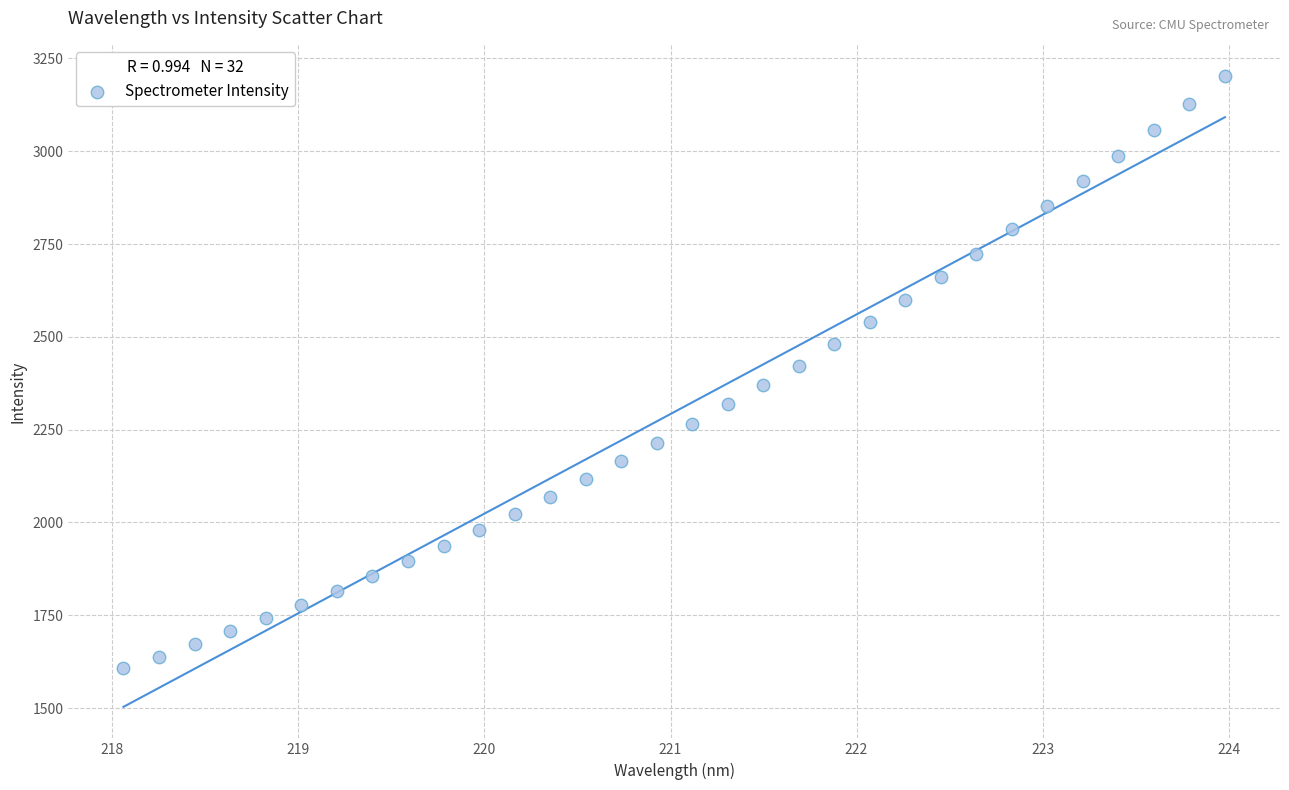

What is the range of Y values (max minus min)?

1593.7